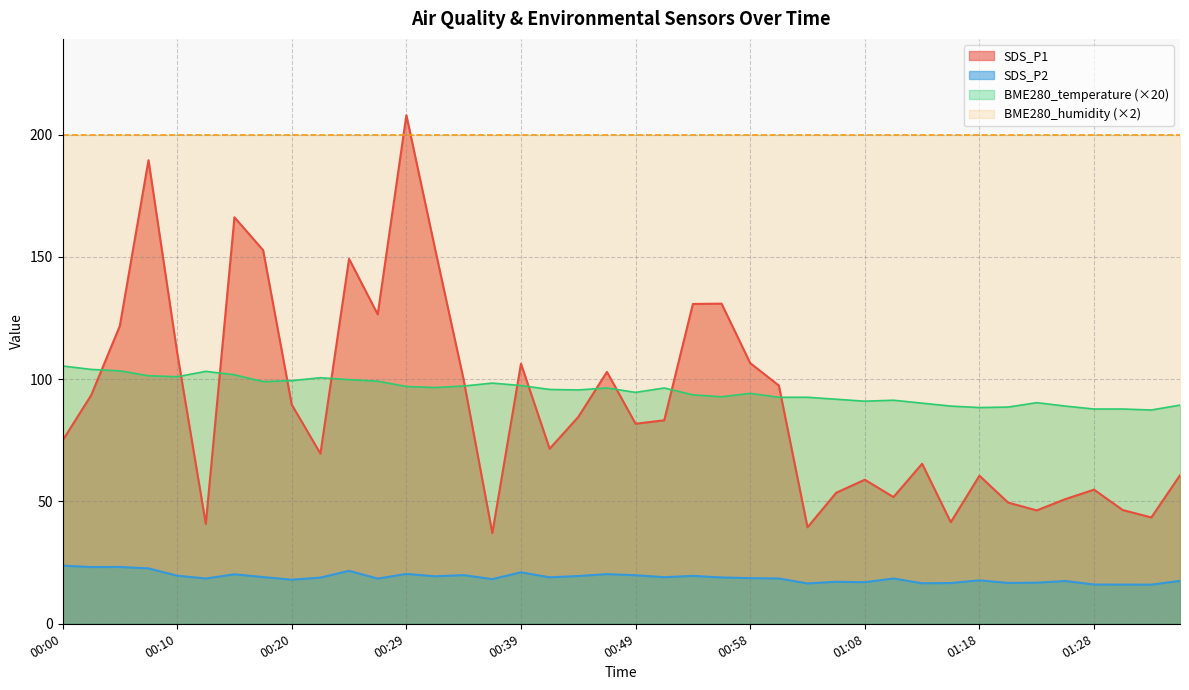

Reading right to left, list all the values displayed in this chart.

BME280_temperature: 01:35=89.4	01:33=87.4	01:30=87.8	01:28=87.8	01:26=89.0	01:23=90.4	01:21=88.6	01:18=88.4	01:16=89.0	01:13=90.2	01:11=91.4	01:08=91.0	01:06=91.8	01:03=92.6	01:01=92.6	00:58=94.2	00:56=92.8	00:54=93.6	00:51=96.4	00:49=94.6	00:46=96.4	00:44=95.6	00:41=95.8	00:39=97.4	00:37=98.4	00:34=97.2	00:32=96.6	00:29=97.0	00:27=99.2	00:25=99.8	00:22=100.6	00:20=99.4	00:17=99.0	00:15=101.8	00:12=103.2	00:10=101.0	00:07=101.4	00:05=103.4	00:03=104.0	00:00=105.4
SDS_P1: 01:35=60.7	01:33=43.5	01:30=46.5	01:28=54.8	01:26=51.0	01:23=46.4	01:21=49.5	01:18=60.5	01:16=41.5	01:13=65.4	01:11=51.8	01:08=58.9	01:06=53.5	01:03=39.5	01:01=97.4	00:58=106.6	00:56=130.9	00:54=130.8	00:51=83.2	00:49=81.8	00:46=103.0	00:44=84.5	00:41=71.5	00:39=106.3	00:37=37.1	00:34=99.7	00:32=153.3	00:29=207.9	00:27=126.5	00:25=149.2	00:22=69.6	00:20=89.6	00:17=152.7	00:15=166.2	00:12=40.8	00:10=110.9	00:07=189.5	00:05=121.8	00:03=93.5	00:00=74.9
SDS_P2: 01:35=17.6	01:33=16.0	01:30=16.0	01:28=16.1	01:26=17.5	01:23=16.8	01:21=16.7	01:18=17.8	01:16=16.6	01:13=16.6	01:11=18.5	01:08=17.0	01:06=17.2	01:03=16.5	01:01=18.5	00:58=18.6	00:56=18.9	00:54=19.6	00:51=19.1	00:49=19.9	00:46=20.3	00:44=19.5	00:41=19.0	00:39=21.1	00:37=18.2	00:34=19.9	00:32=19.4	00:29=20.4	00:27=18.5	00:25=21.6	00:22=18.9	00:20=18.0	00:17=19.1	00:15=20.2	00:12=18.5	00:10=19.7	00:07=22.6	00:05=23.2	00:03=23.2	00:00=23.8